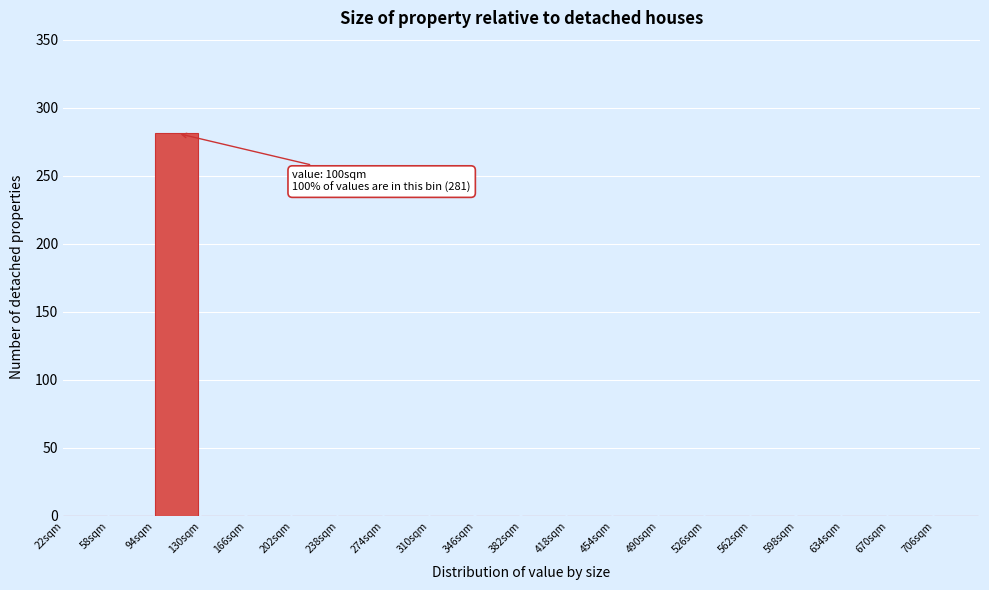

Which range on the x-axis has the tallest bar?

94 to 130